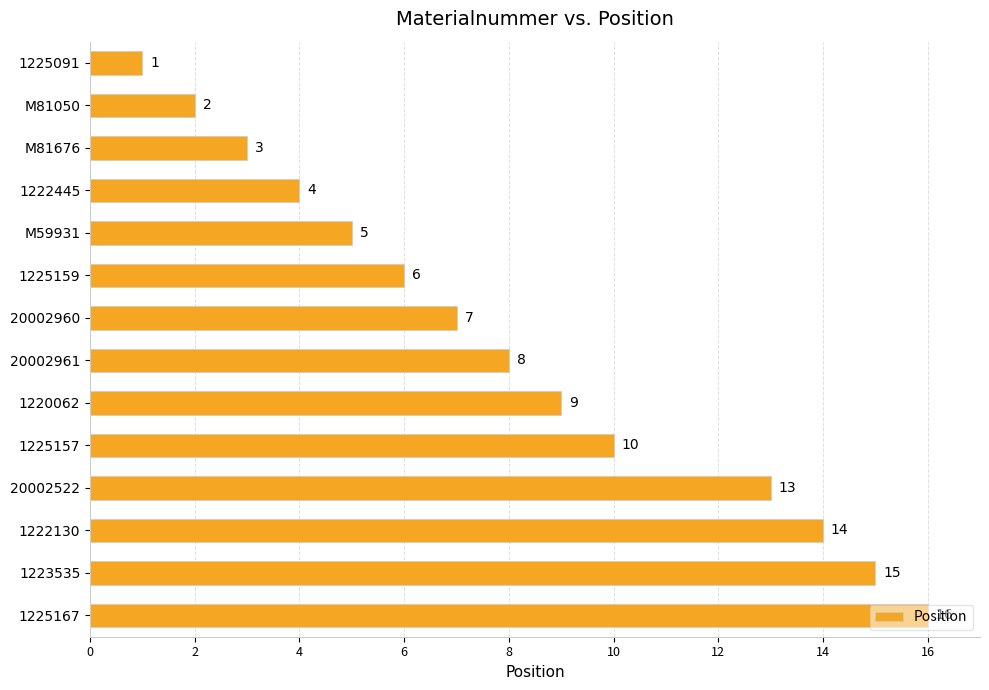

Are the bars grouped side by side (vs. stacked)?

No